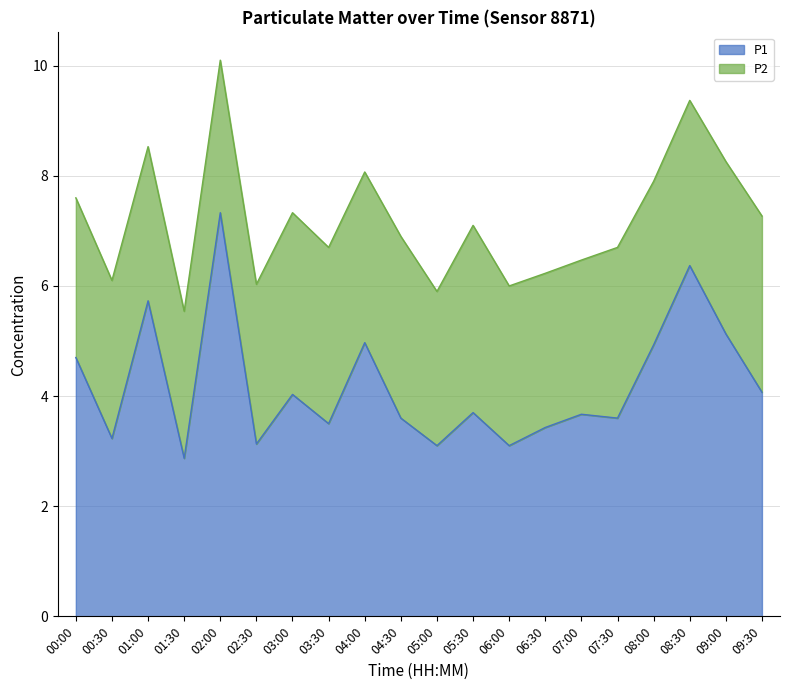

Where is the data nearest to the value 5?

04:00